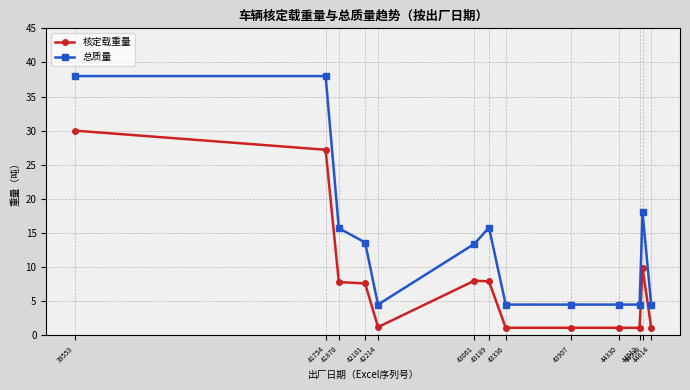

True or false: 总质量 has a value of 23.0 at 42101.

False